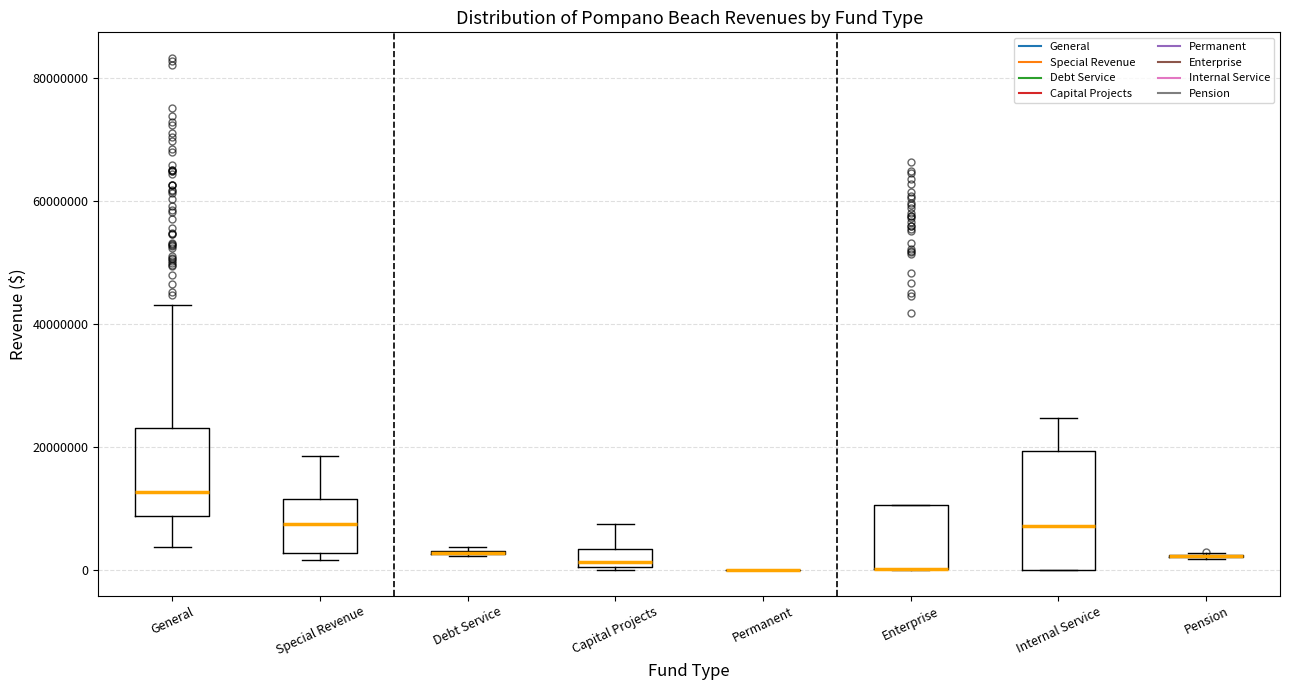

Comparing the boxes themselves (not the whiskers), which one is the tallest?

Internal Service